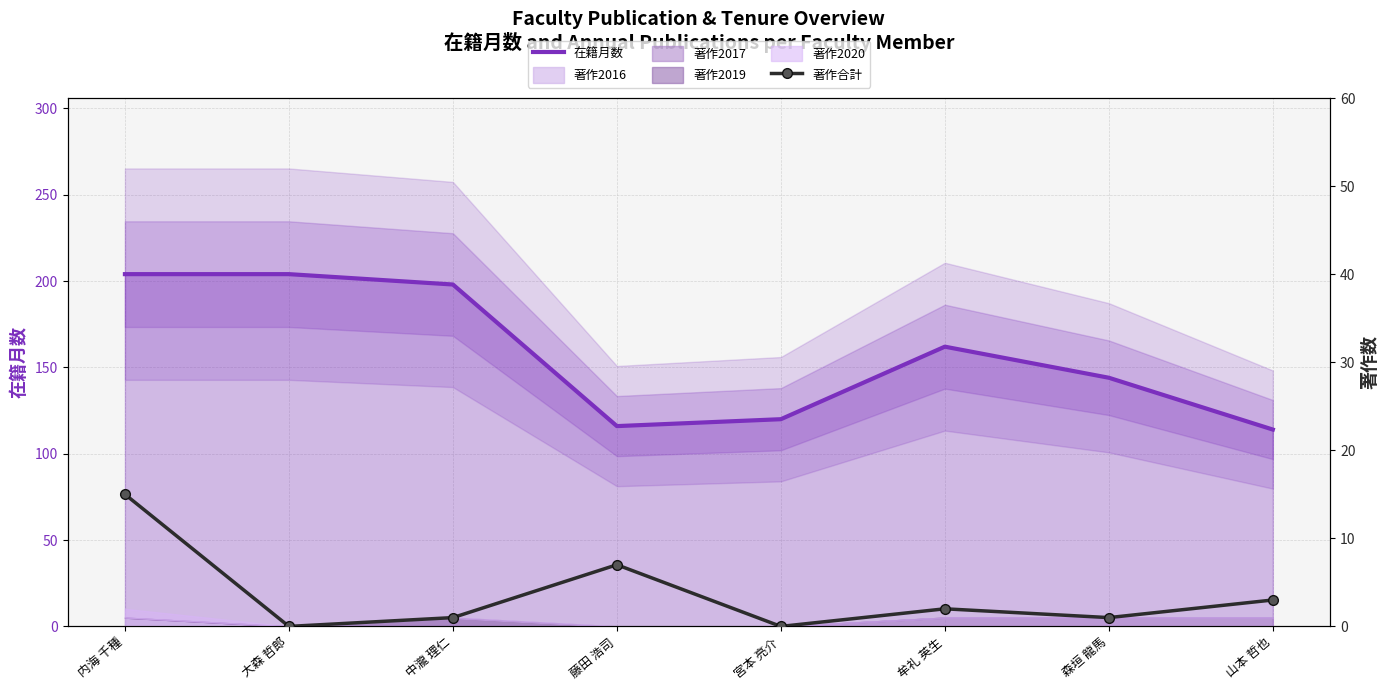

Rank the categories by 著作合計 value from lowest to highest.

大森 哲郎, 宮本 亮介, 中瀧 理仁, 森垣 龍馬, 牟礼 英生, 山本 哲也, 藤田 浩司, 内海 千種